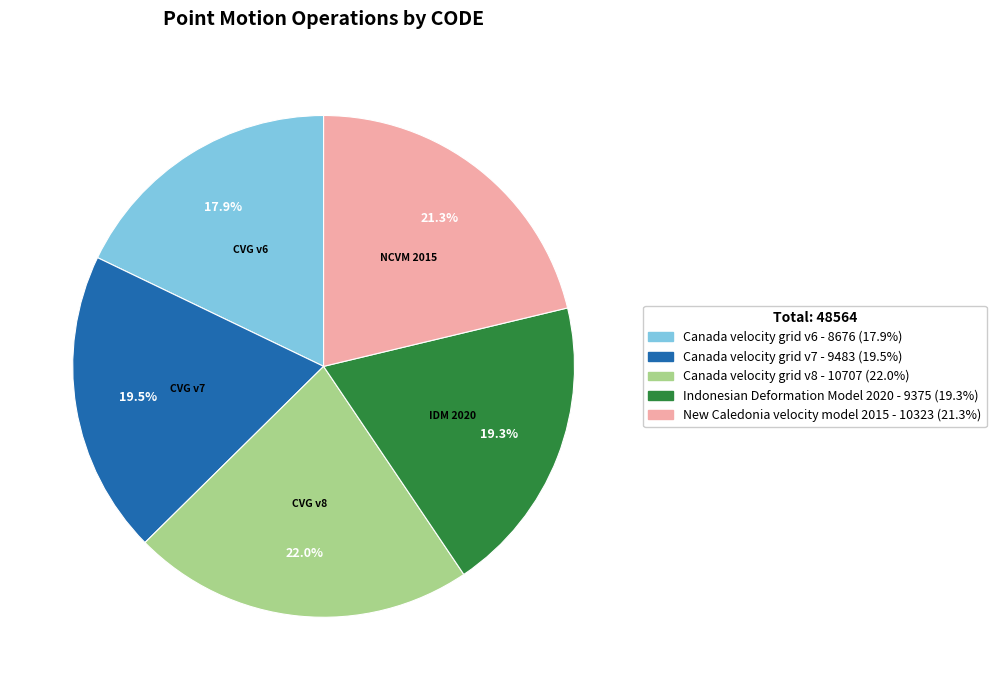

Count the number of slices in the pie.

5